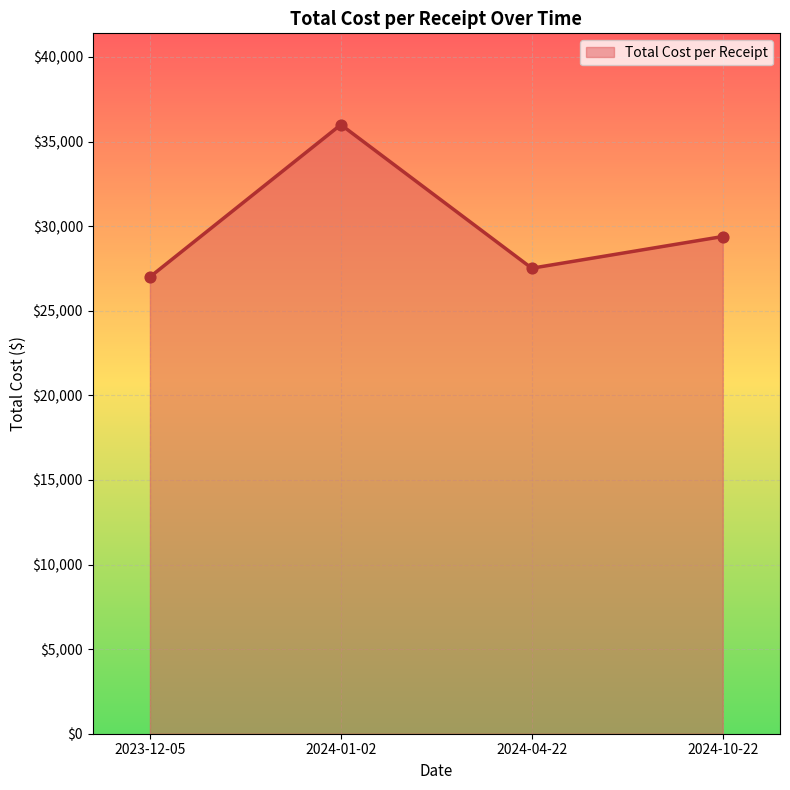

What is the change in value from 2024-04-22 to 2024-10-22?

+1874